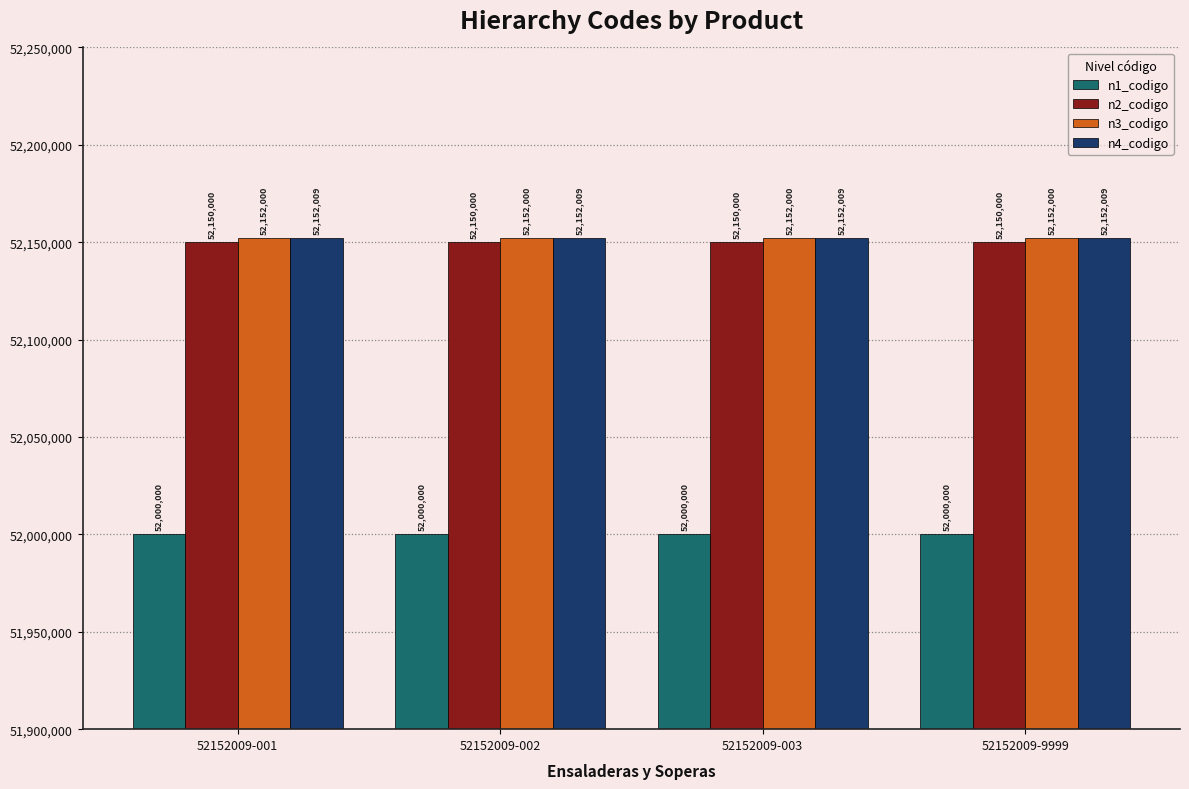

At 52152009-003, list the series in order from smallest to largest.

n1_codigo, n2_codigo, n3_codigo, n4_codigo